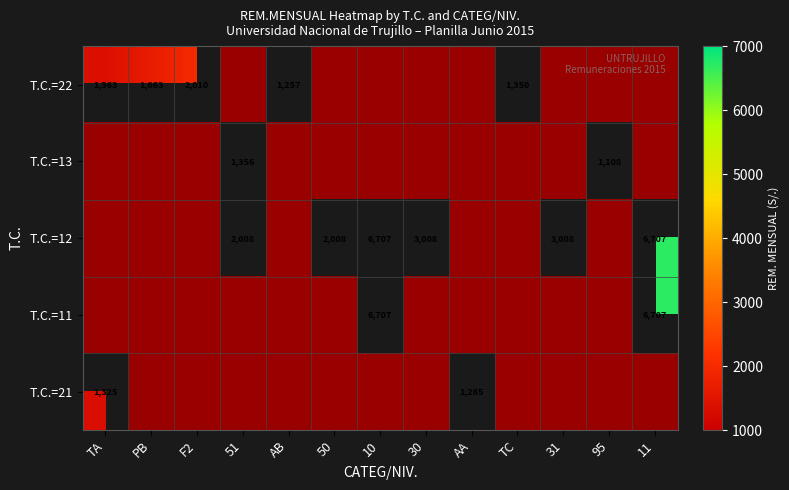

What is the difference between the T.C.=11 values at TA and 10?

6707.3